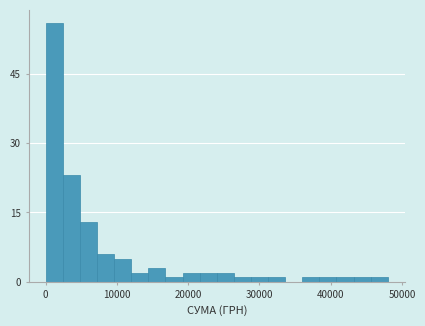

Read against the x-axis, roughly where is the centre of the tallest bar?

1000